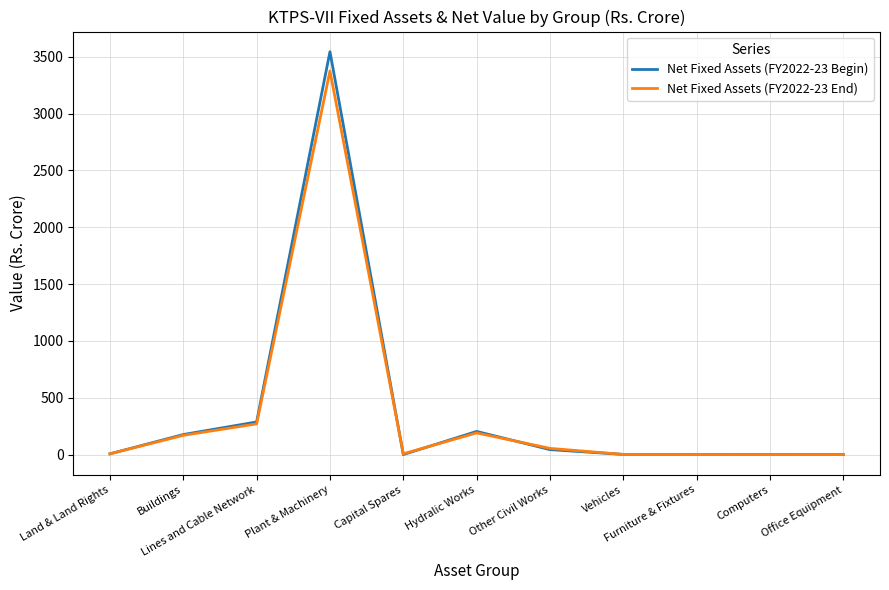

What is the highest value of the Net Fixed Assets (FY2022-23 End) series?

3375.0